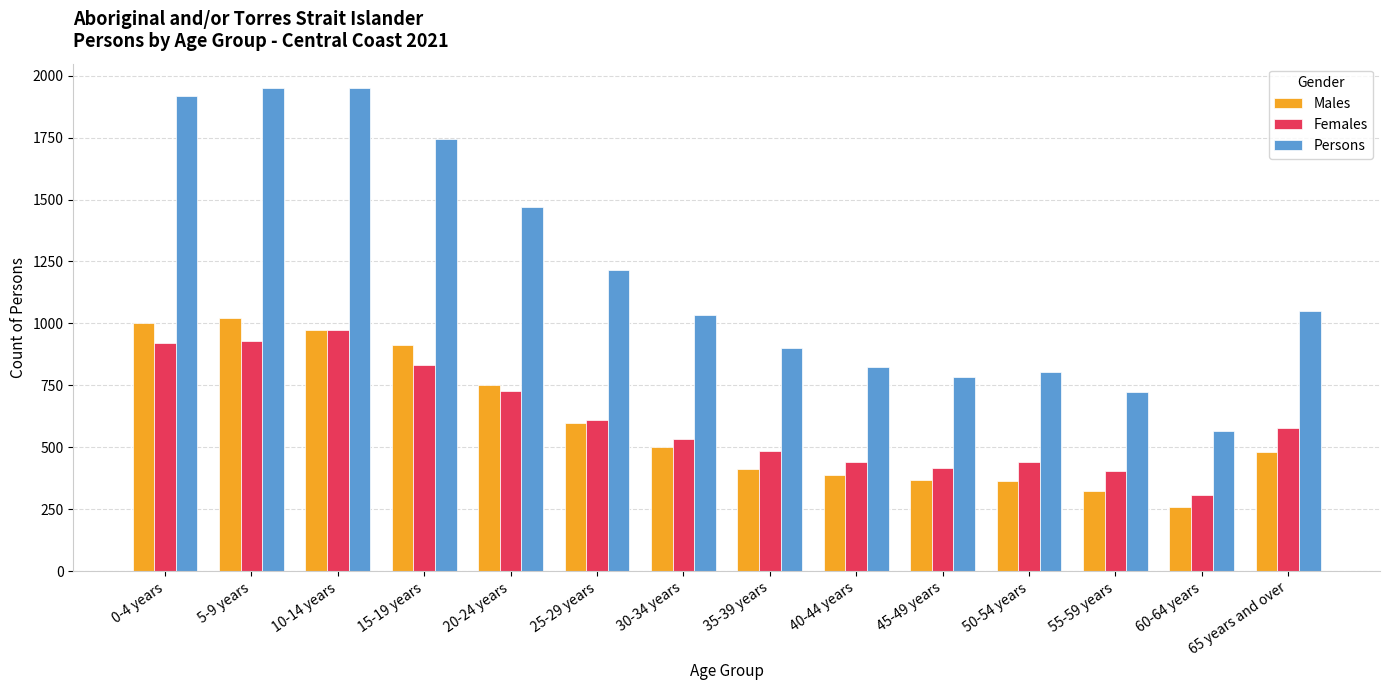

How many bars are there in total?

42